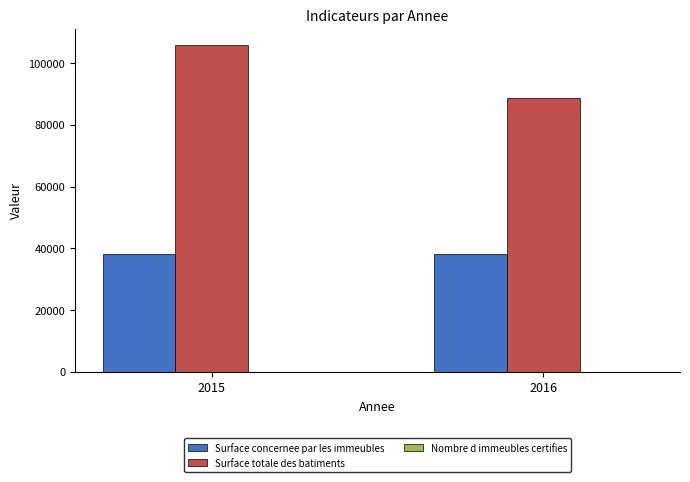

Which series has the largest total across all categories?

Surface totale des batiments